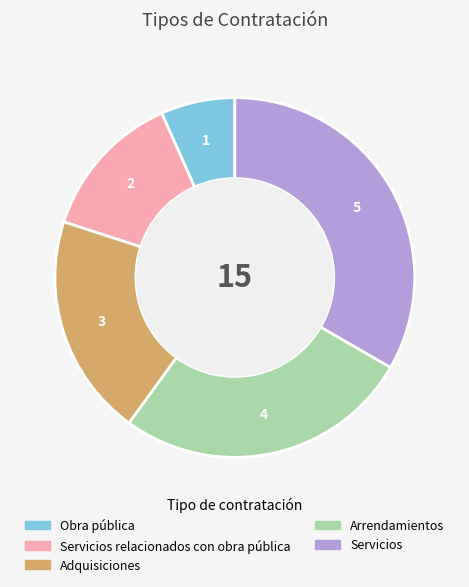

Does Adquisiciones account for over 50% of the chart?

No